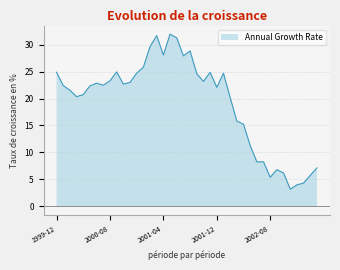

What is the sum of all values?

772.3